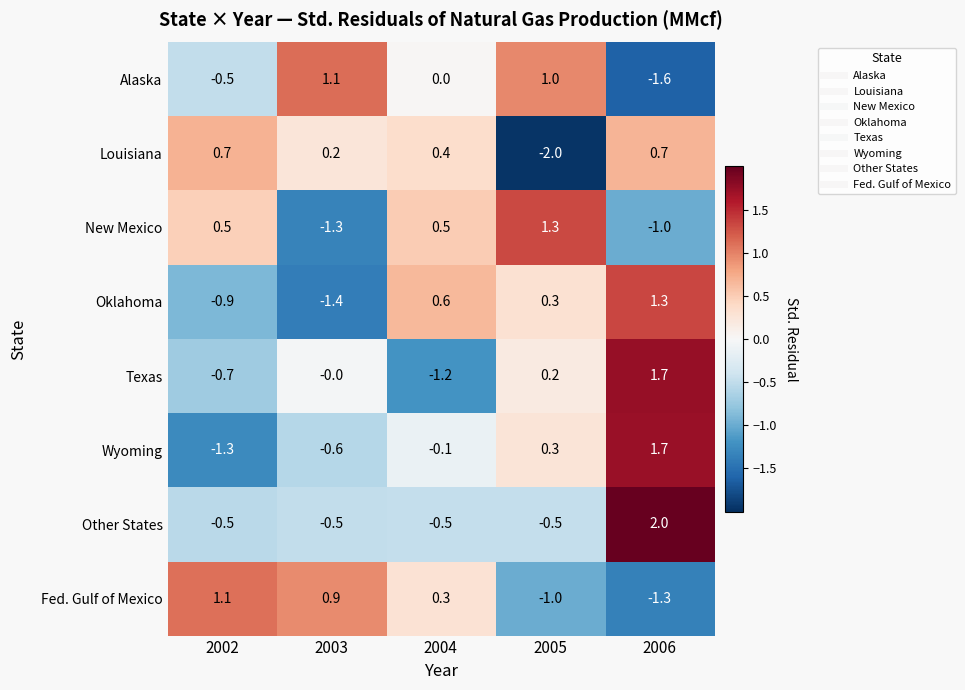

True or false: New Mexico has a value of 0.2 at 2004.

False